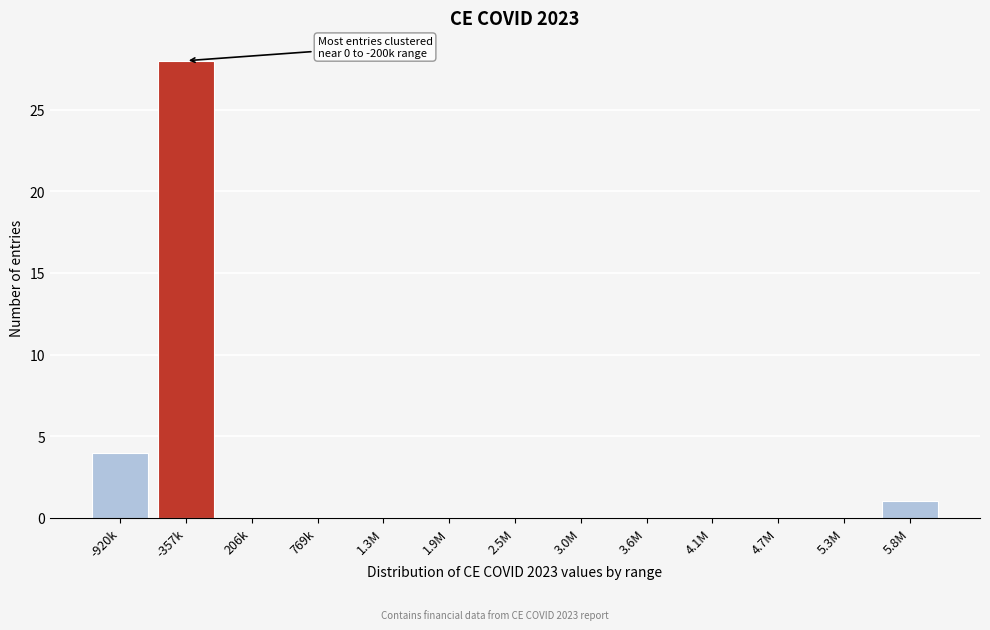

Reading left to right, list all the values displayed in this chart.

-920k=4	-357k=28	206k=0	769k=0	1.3M=0	1.9M=0	2.5M=0	3.0M=0	3.6M=0	4.1M=0	4.7M=0	5.3M=0	5.8M=1